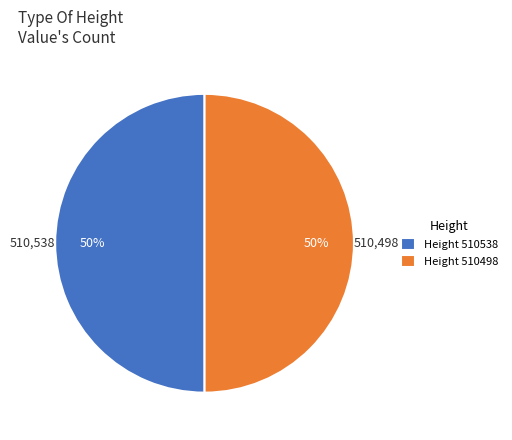

To the nearest percent, what percentage of the pie is Height 510498?

50%